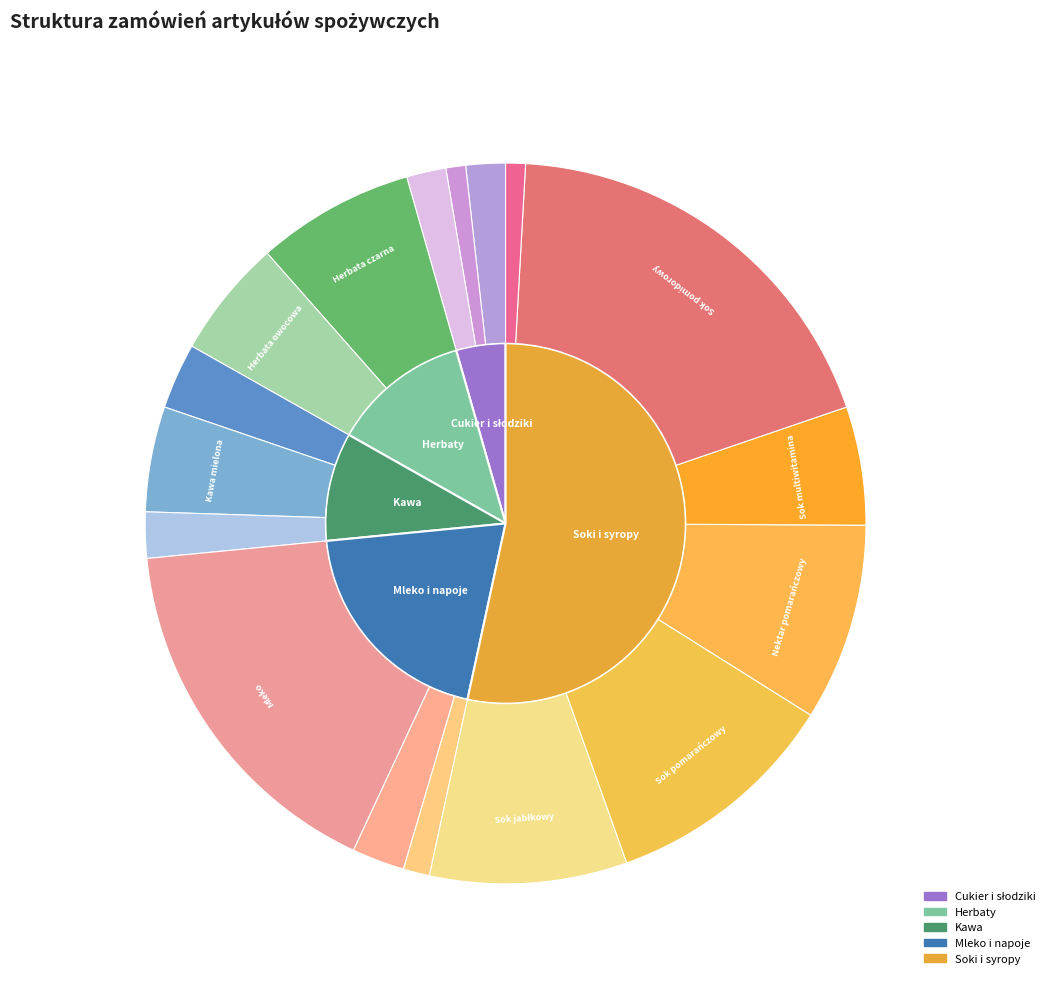

Count the number of slices in the pie.

17